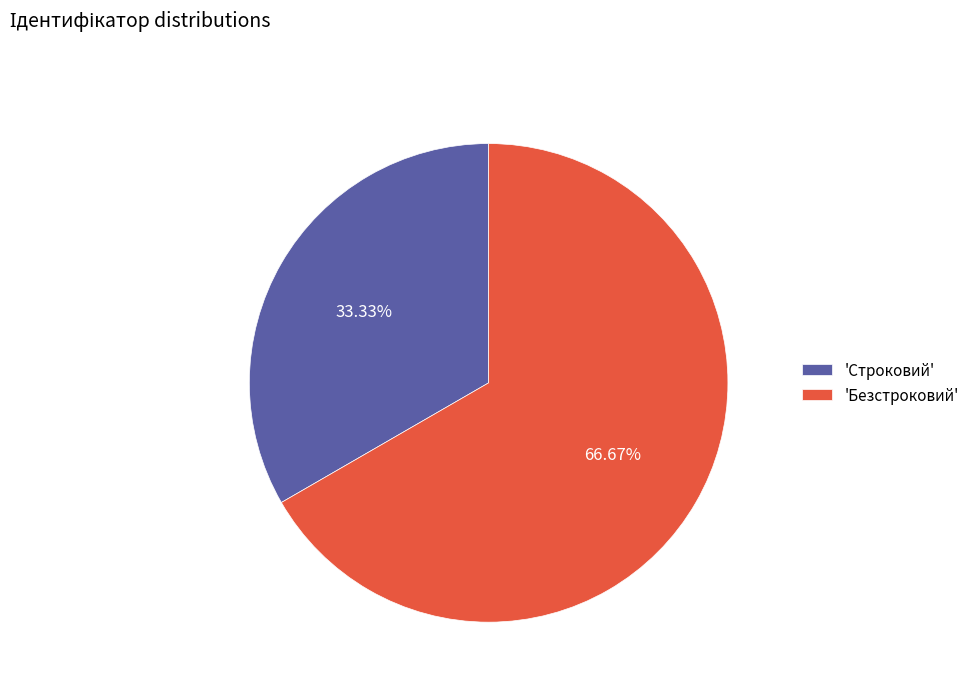

Is the sum of 'Безстроковий' and 'Строковий' greater than half?

Yes